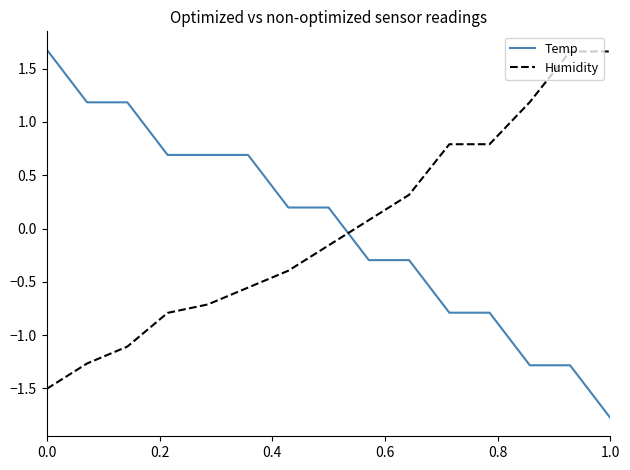

What is the smallest value displayed?

-1.8